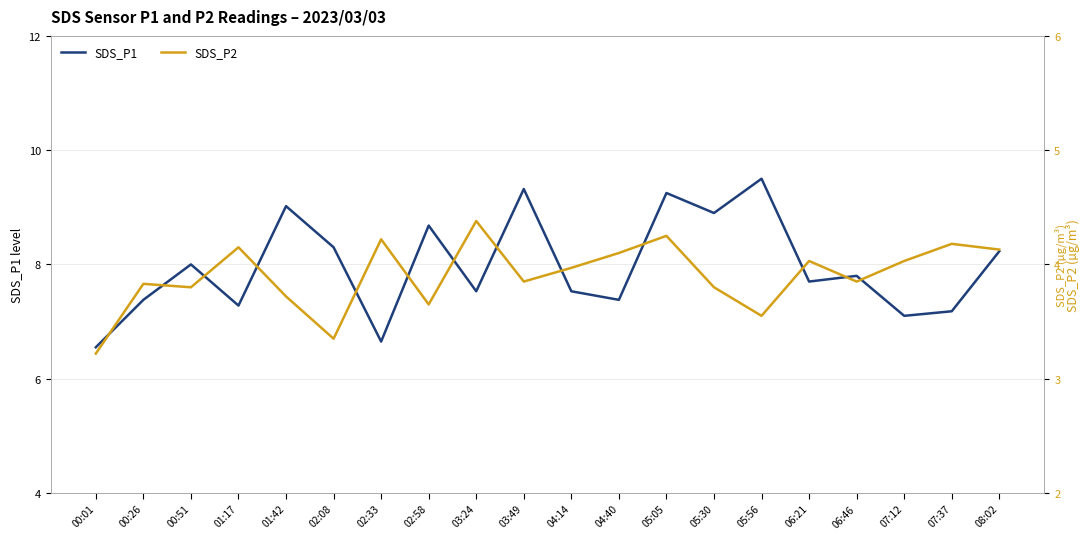

Reading left to right, what are all the values shown in this chart?

SDS_P1: 00:01=6.5	00:26=7.4	00:51=8.0	01:17=7.3	01:42=9.0	02:08=8.3	02:33=6.7	02:58=8.7	03:24=7.5	03:49=9.3	04:14=7.5	04:40=7.4	05:05=9.2	05:30=8.9	05:56=9.5	06:21=7.7	06:46=7.8	07:12=7.1	07:37=7.2	08:02=8.2
SDS_P2: 00:01=3.2	00:26=3.8	00:51=3.8	01:17=4.2	01:42=3.7	02:08=3.4	02:33=4.2	02:58=3.6	03:24=4.4	03:49=3.9	04:14=4.0	04:40=4.1	05:05=4.2	05:30=3.8	05:56=3.5	06:21=4.0	06:46=3.9	07:12=4.0	07:37=4.2	08:02=4.1